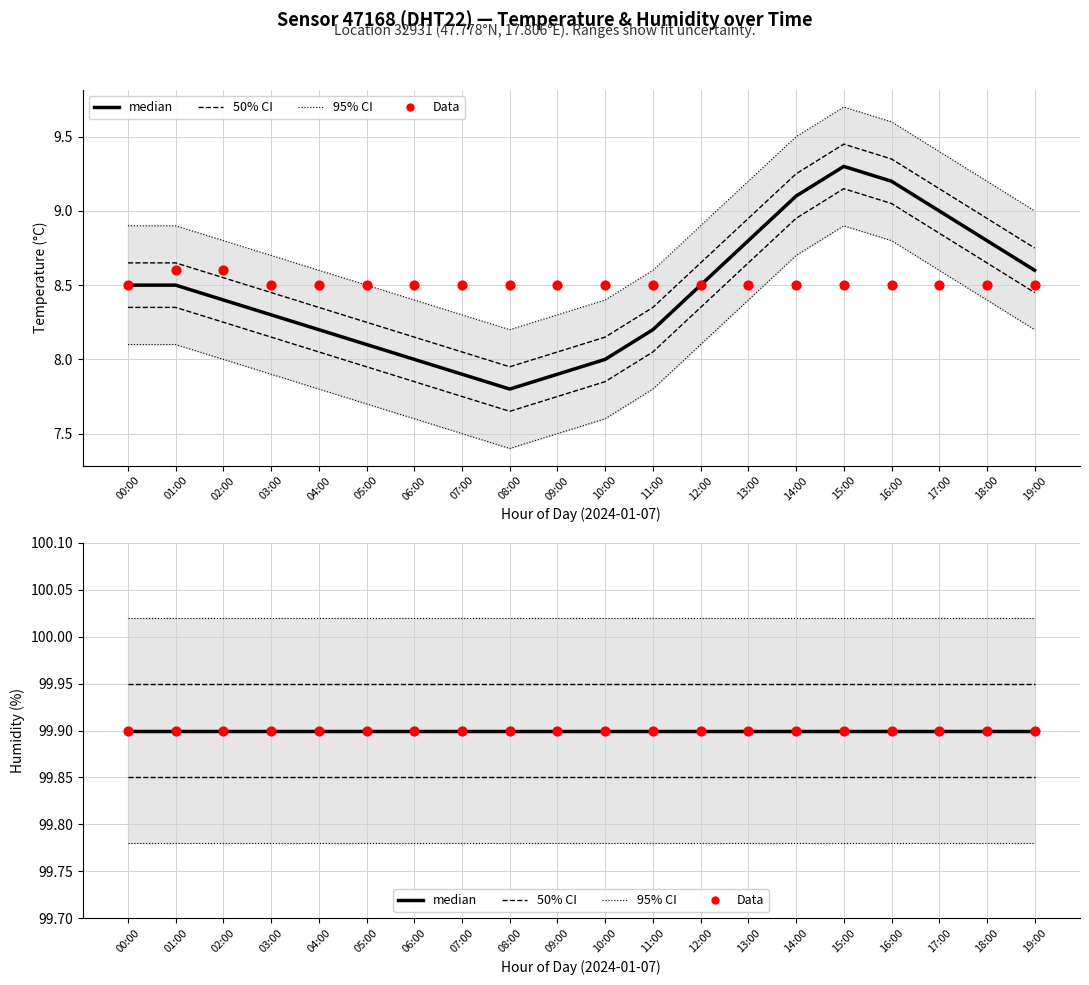

Which series reaches the maximum Y coordinate?

95% CI (line)